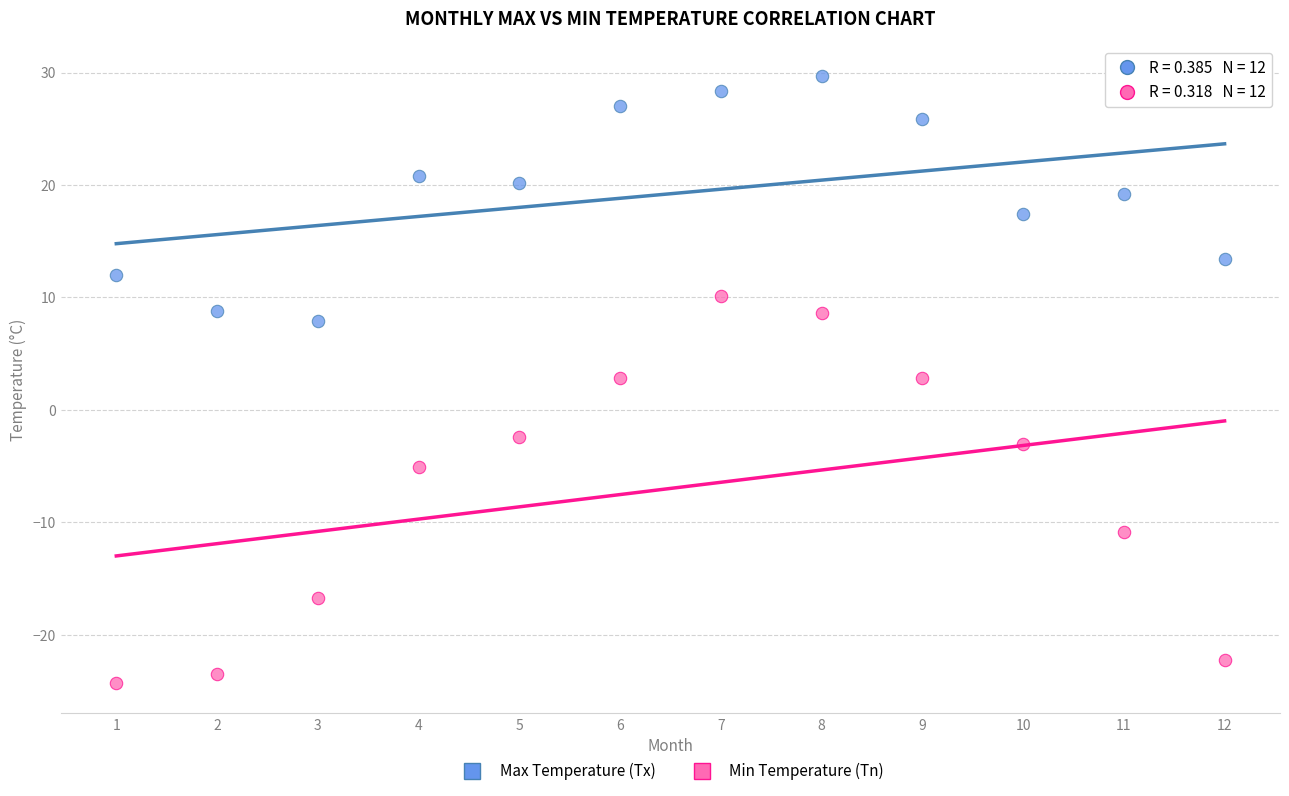

Across all data points, what is the range of Y values (max minus min)?

54.0